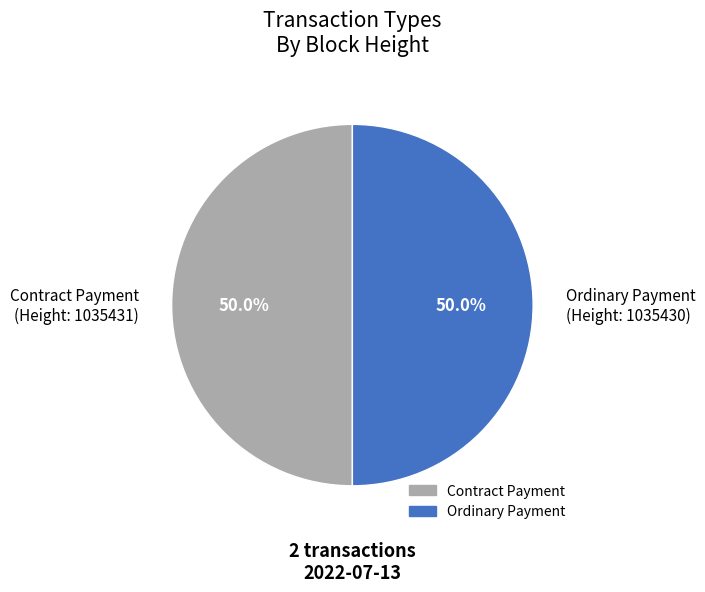

How many segments does this pie chart have?

2